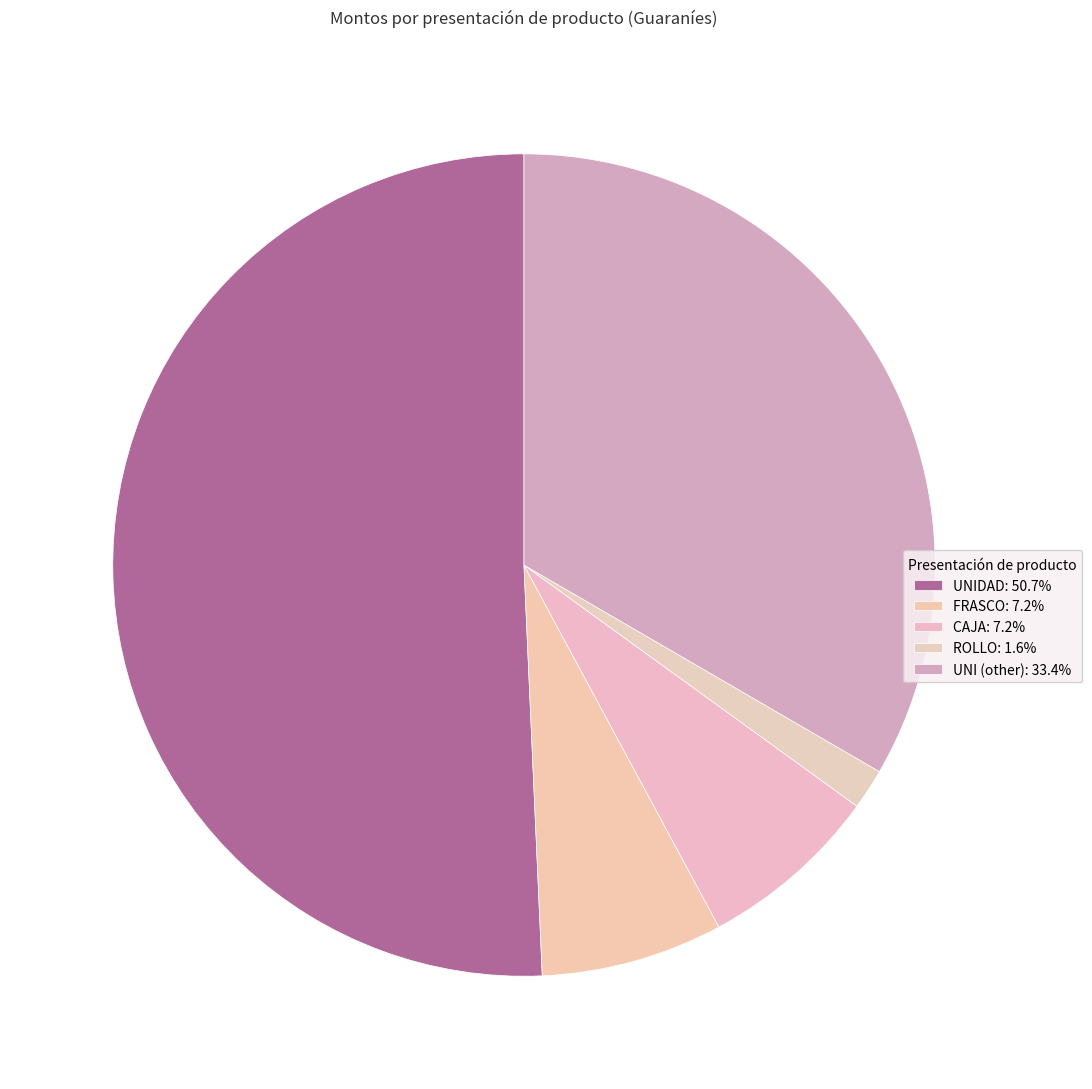

Is there any slice that represents more than half of the pie?

Yes